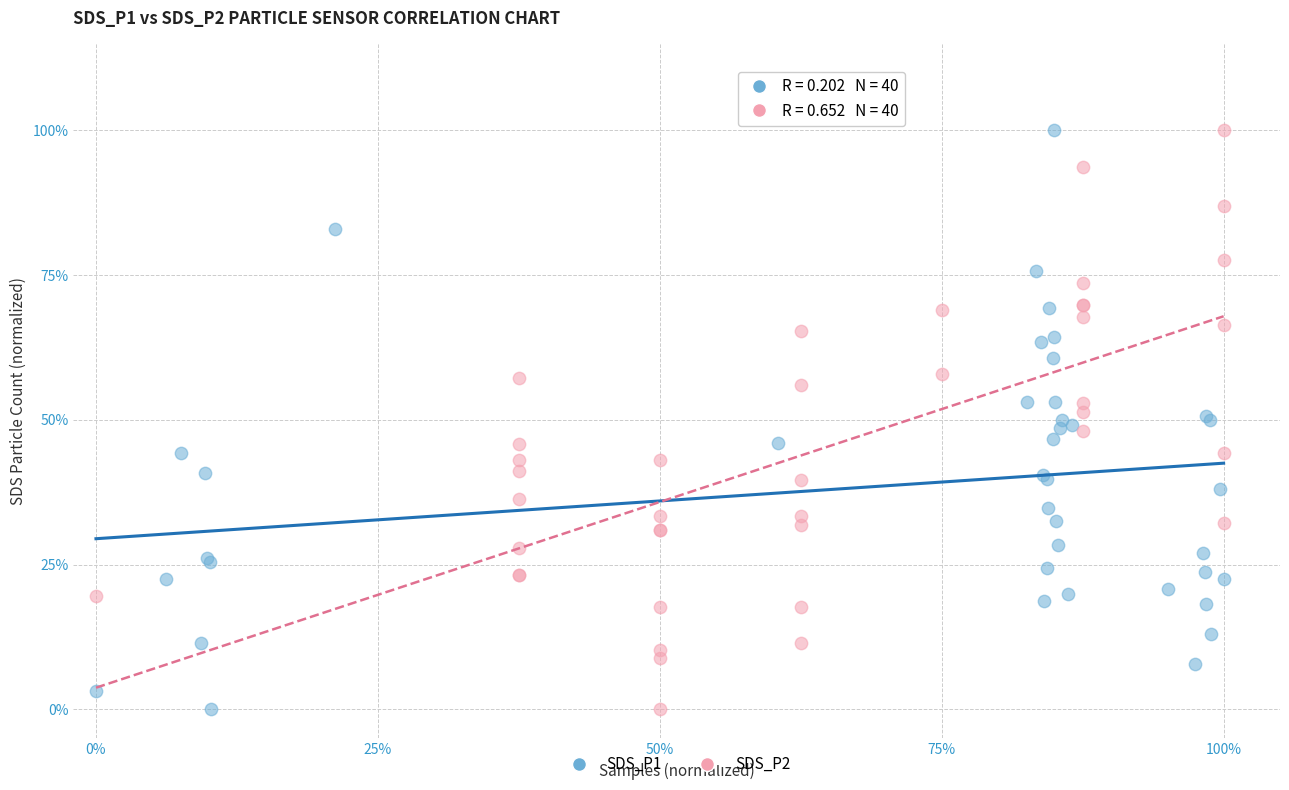

What are all the series names shown in the legend?

SDS_P1, SDS_P2